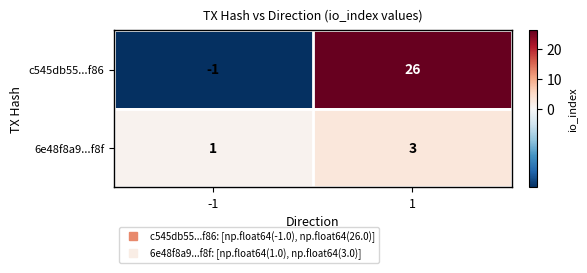

What is the minimum value shown in the chart?

-1